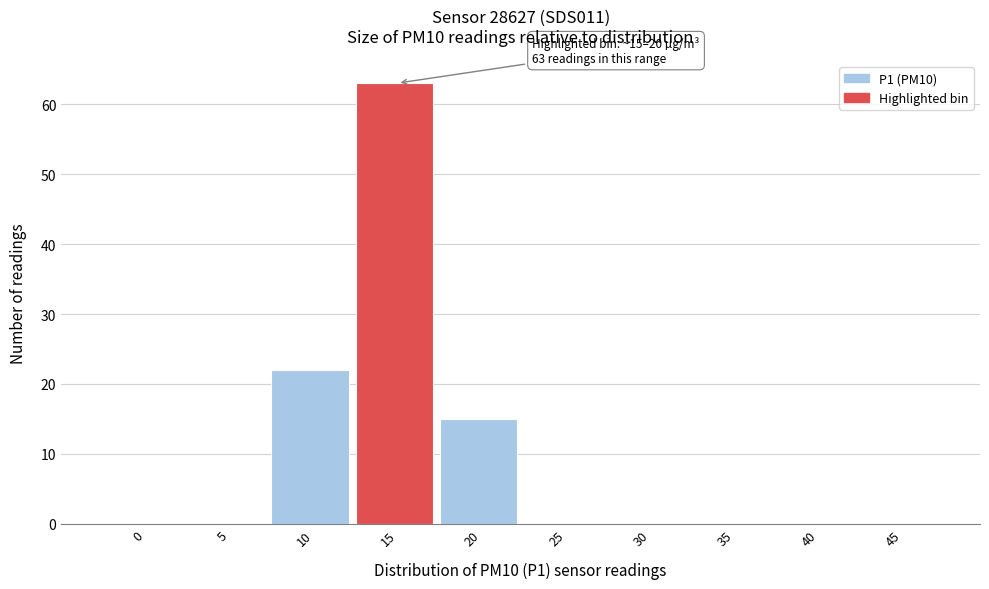

Reading right to left, list all the values displayed in this chart.

45=0	40=0	35=0	30=0	25=0	20=15	15=63	10=22	5=0	0=0